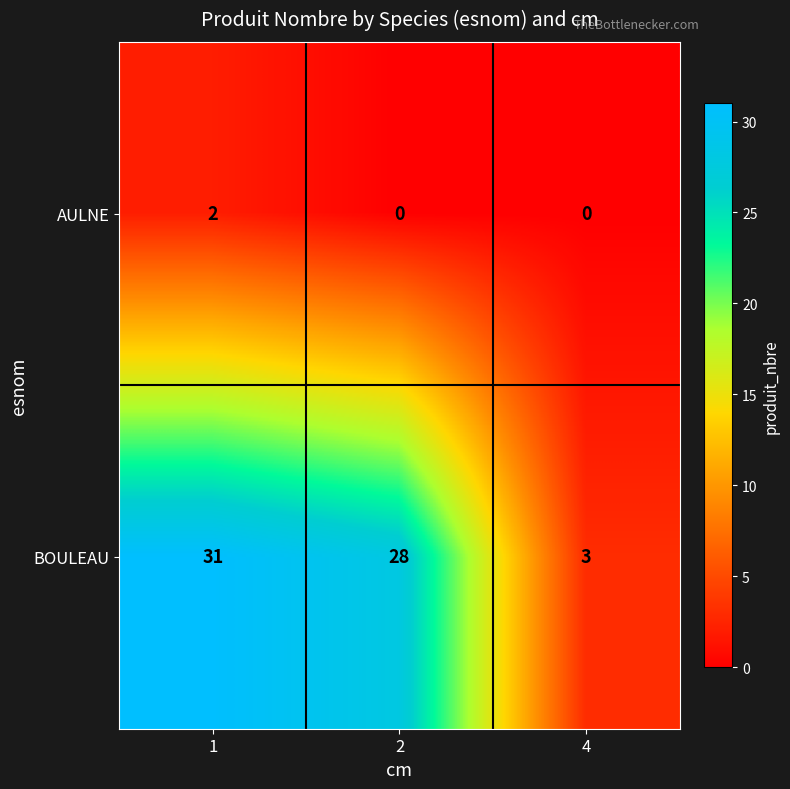

The BOULEAU series shows 21 at 1. True or false?

False